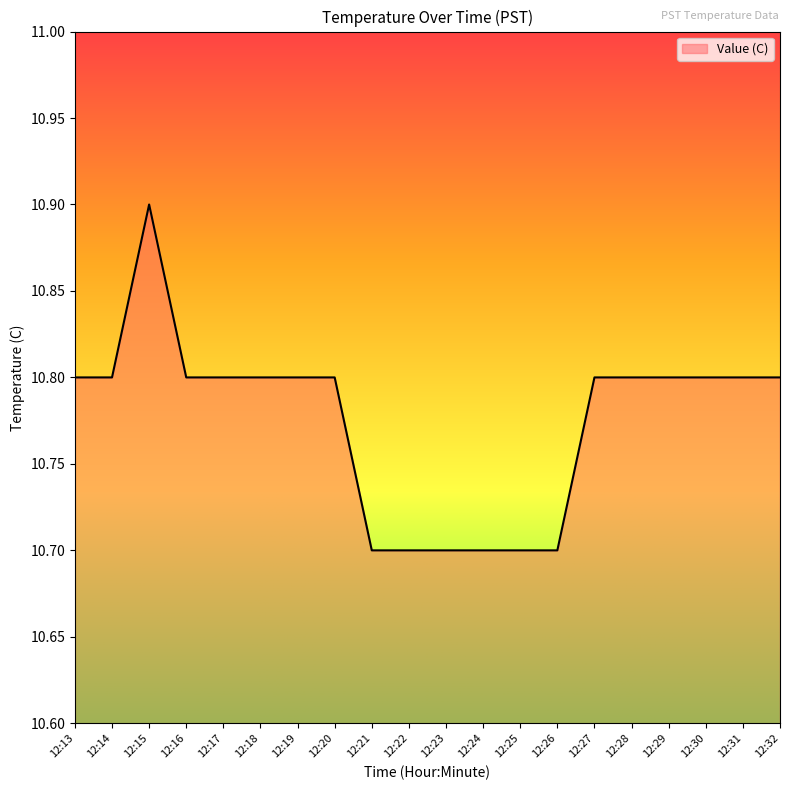

Is it true that the value at 12:14 is 10.8?

True